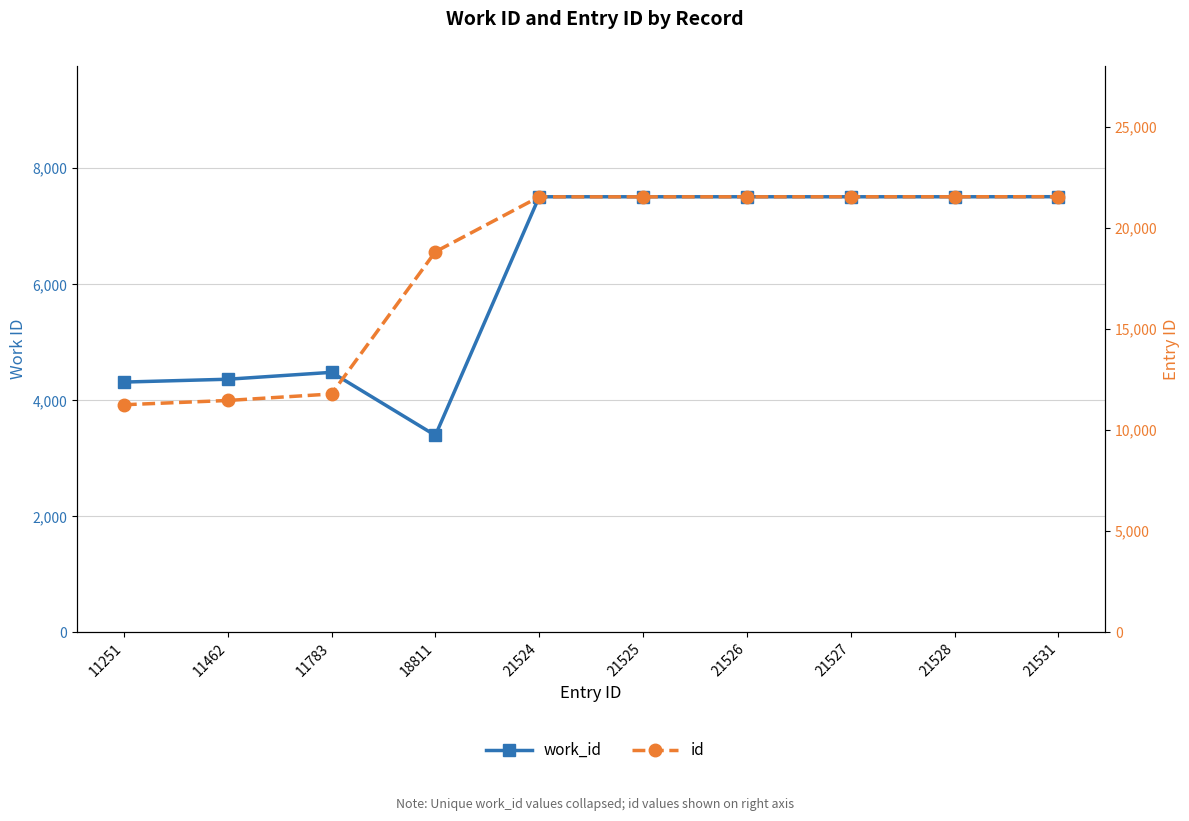

Which series has the largest total across all categories?

id